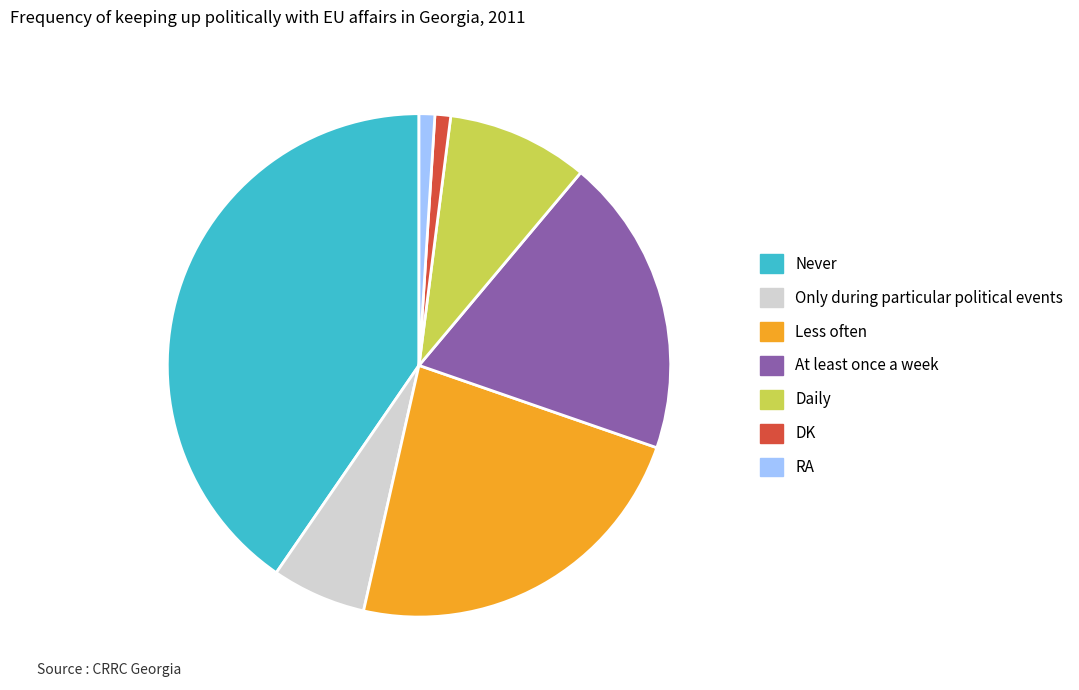

What is the largest slice in the pie chart?

Never